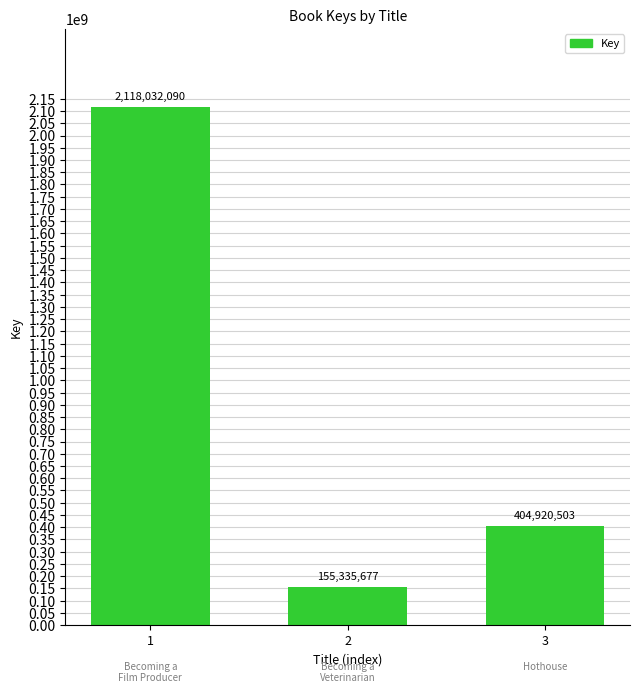

At which category does the chart reach its peak across all series?

1